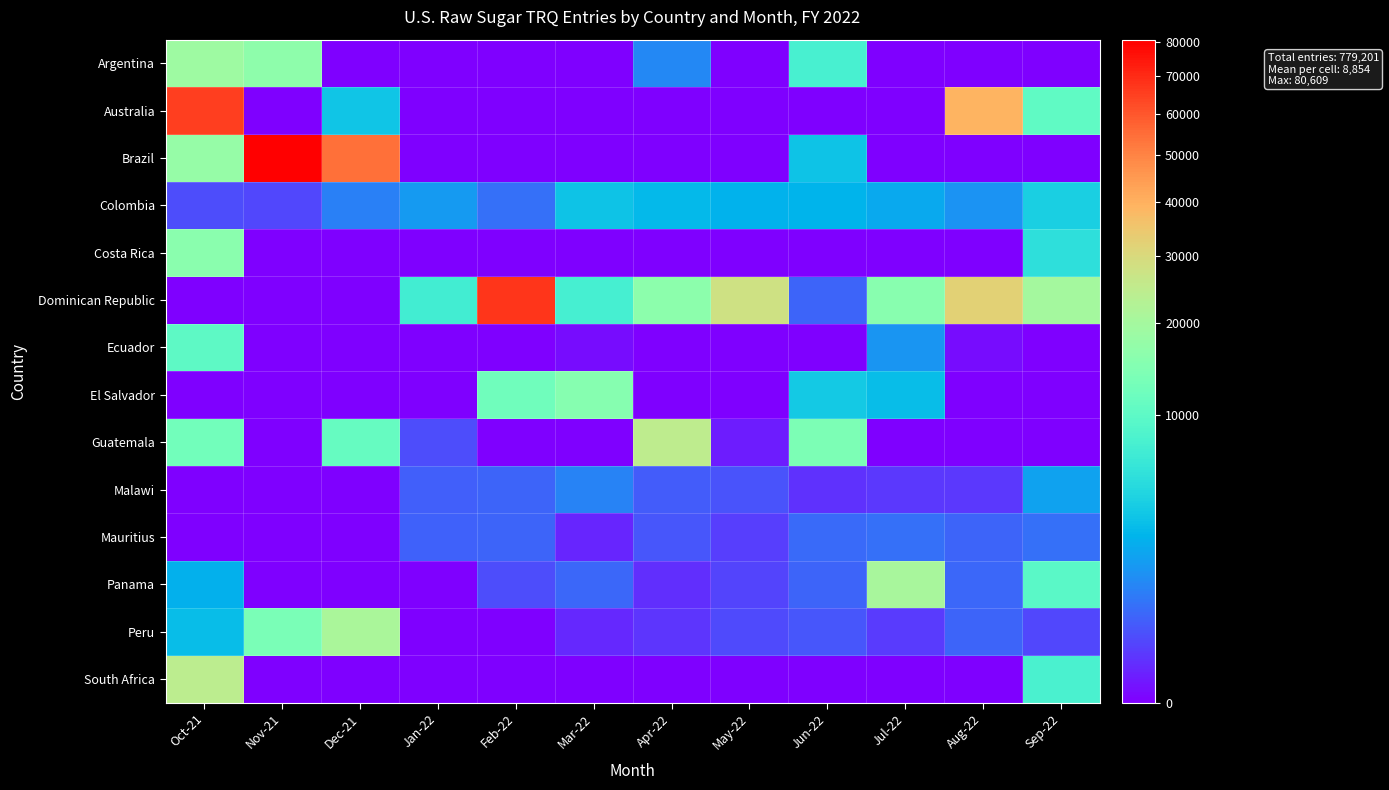

Rank the series at Mar-22 from lowest to highest value.

Argentina, Australia, Brazil, Costa Rica, Guatemala, South Africa, Ecuador, Mauritius, Peru, Panama, Malawi, Colombia, Dominican Republic, El Salvador